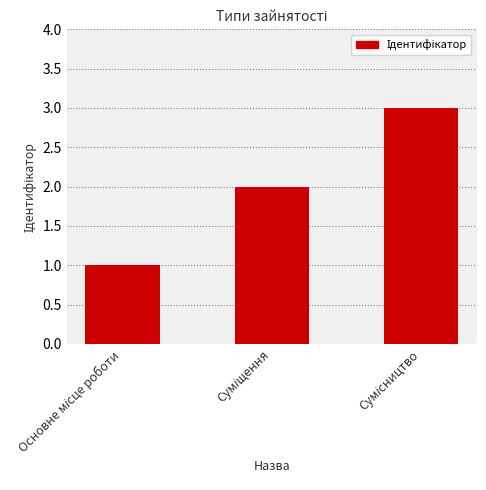

What is the minimum value shown in the chart?

1